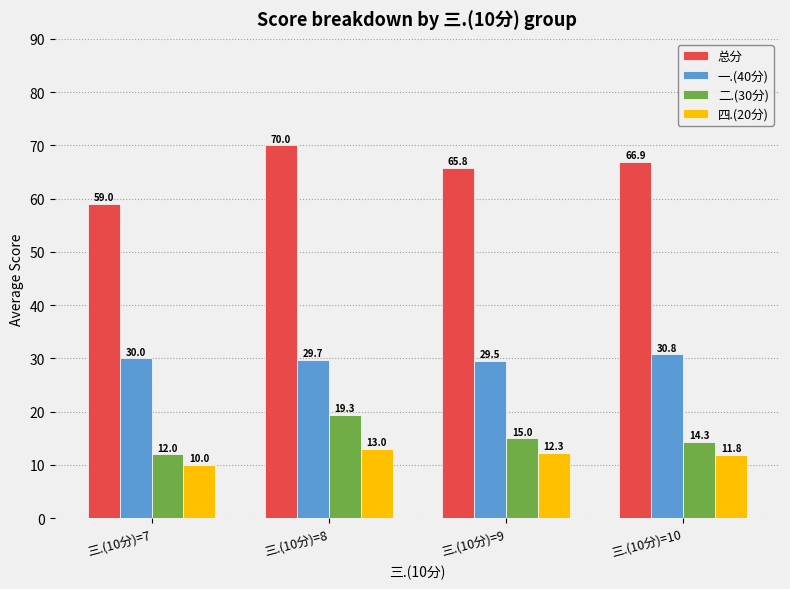

What are all the series names shown in the legend?

总分, 一.(40分), 二.(30分), 四.(20分)